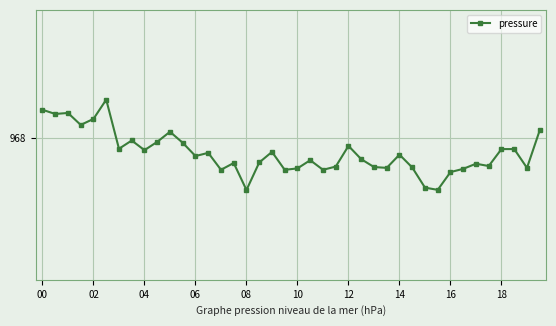

How many points are higher than both their immediate neighbors (excluding endpoints)?

11